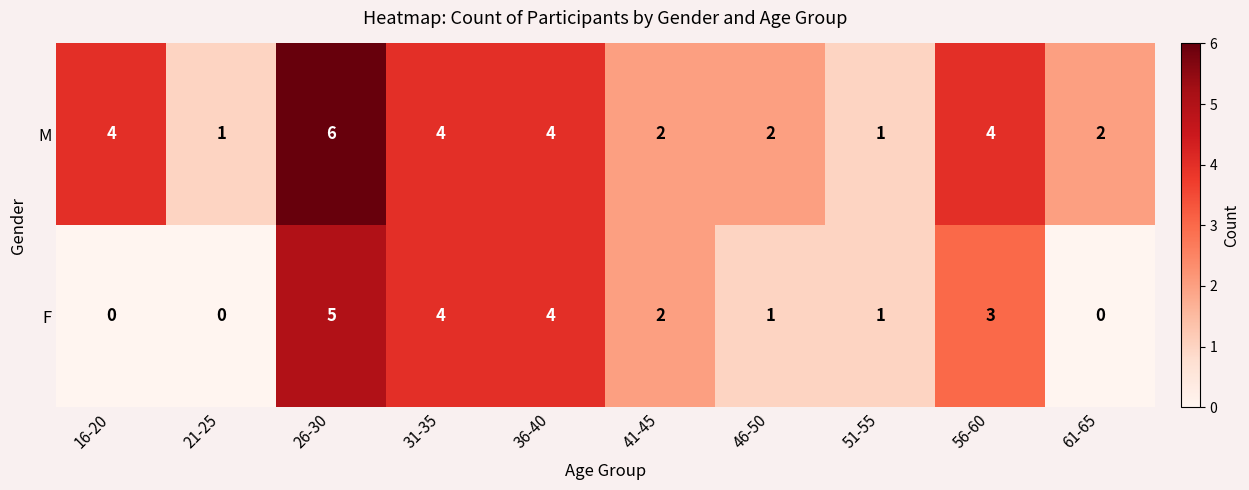

What is the difference between the second highest and minimum values in the M series?

3